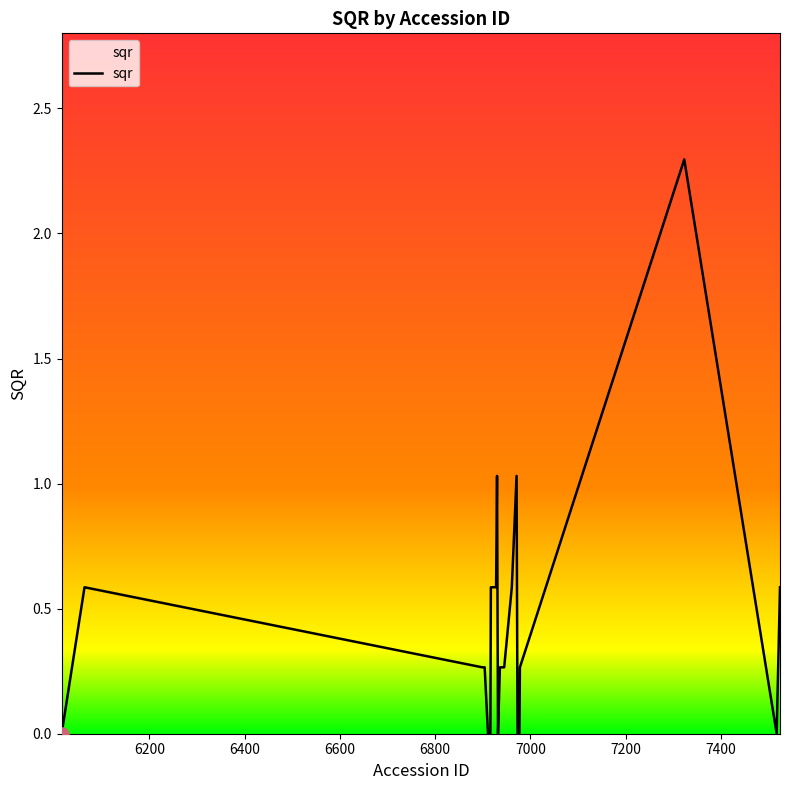

What is the difference between the maximum and minimum values?

2.3